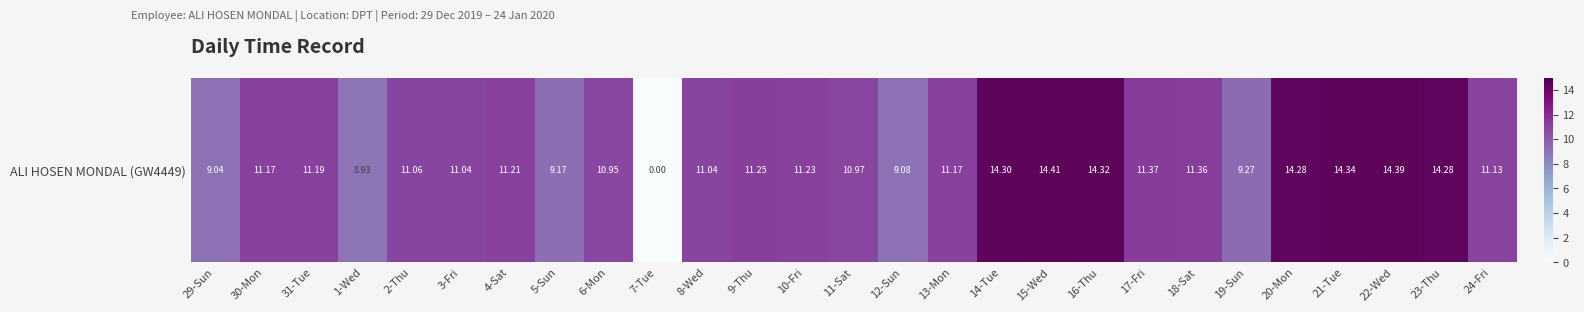

Which label corresponds to the smallest value in the chart?

7-Tue